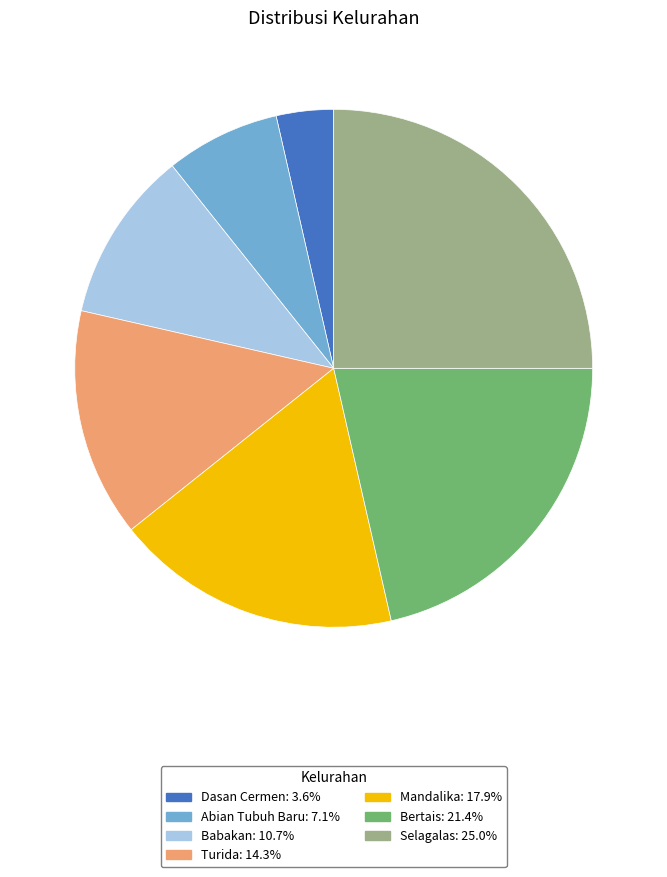

Count the number of slices in the pie.

7